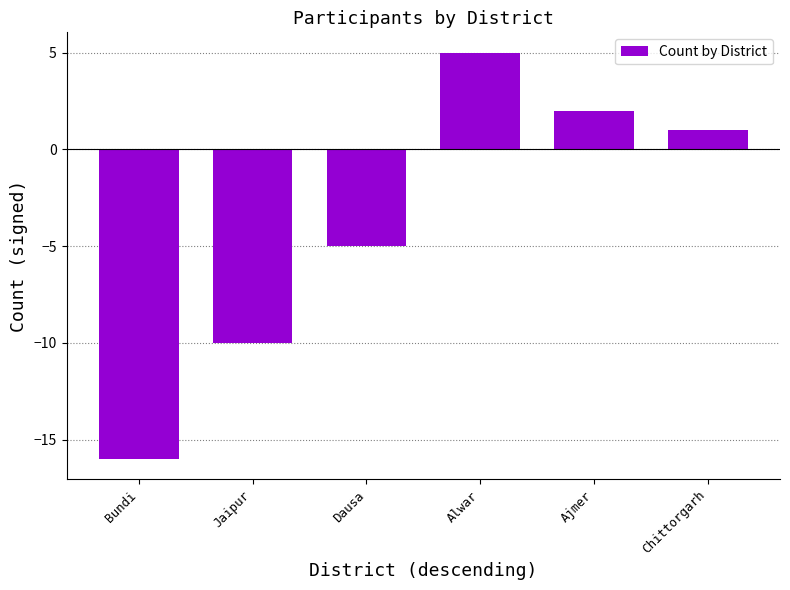

Reading left to right, transcribe all the data shown in this chart.

-16	-10	-5	5	2	1